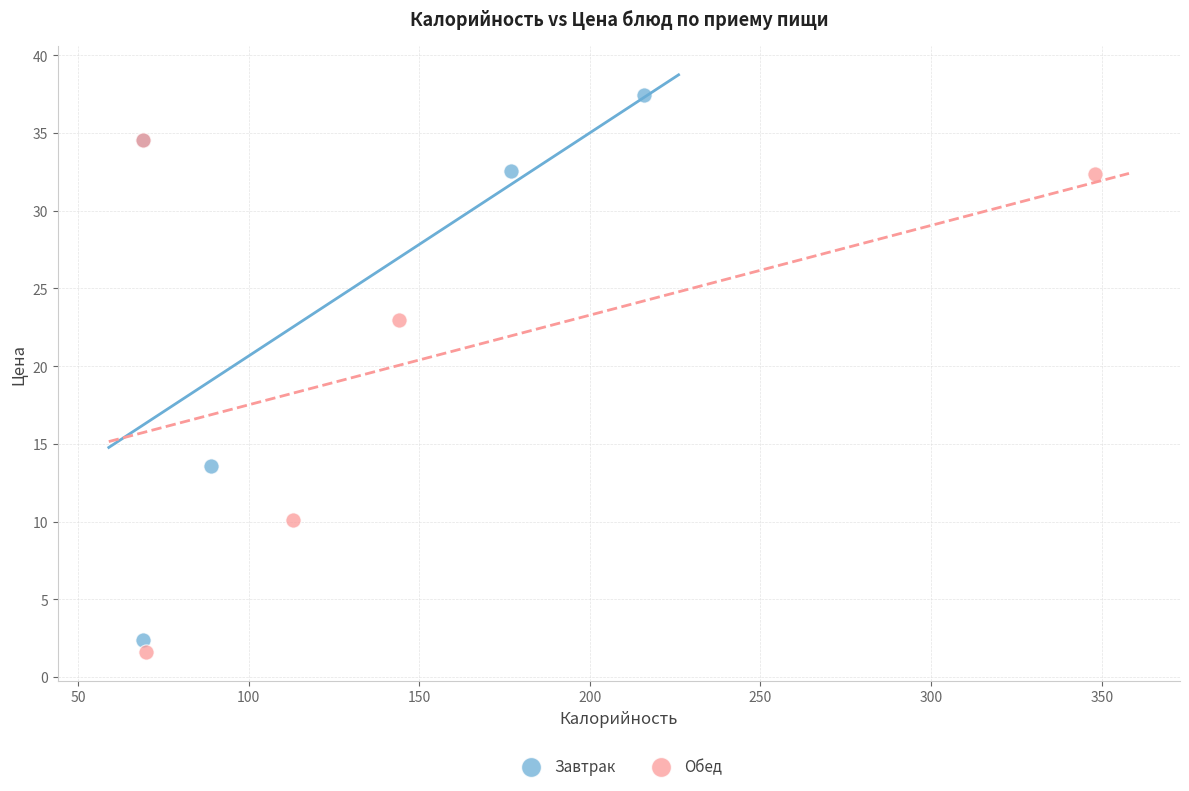

Which series contains the highest Y value?

Завтрак